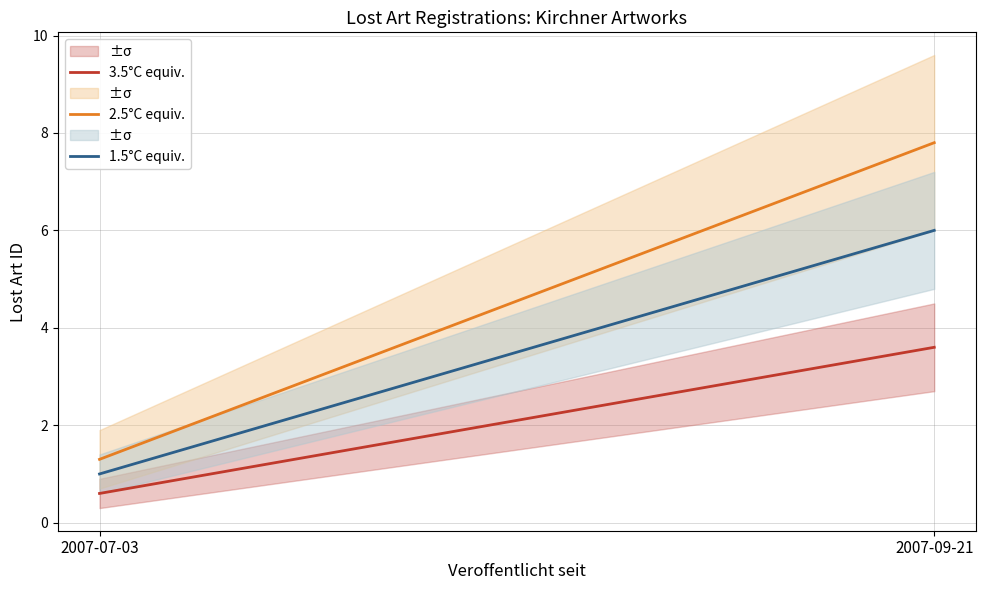

Between 2007-09-21 and 2007-07-03, which is larger?

2007-09-21